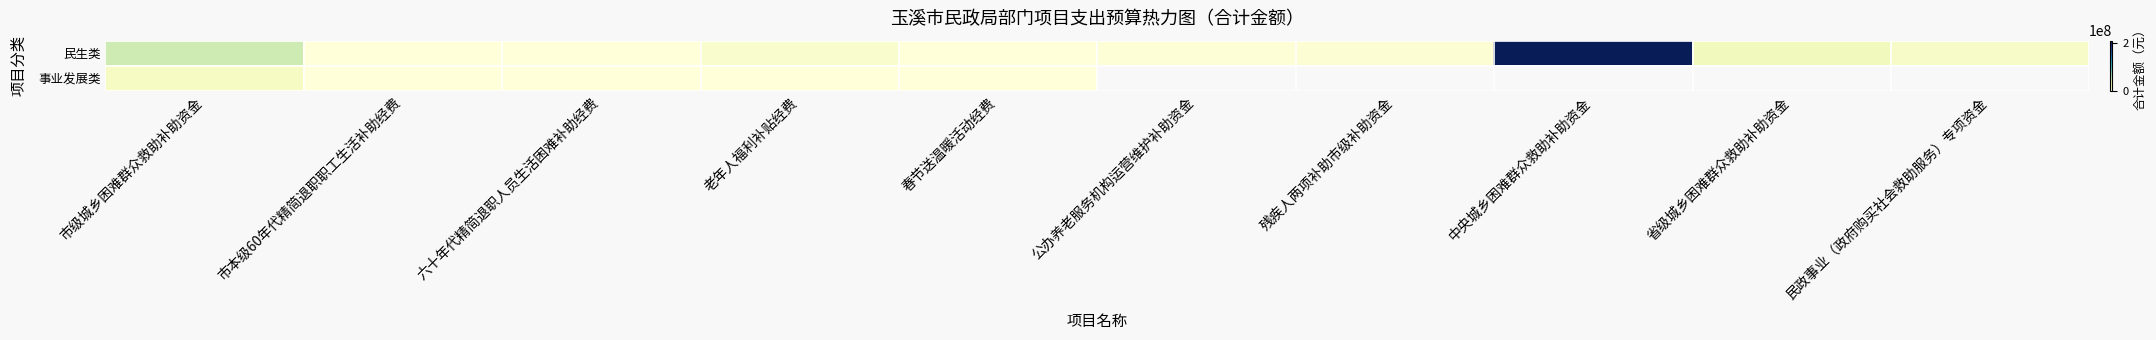

Count the number of categories in the chart.

10